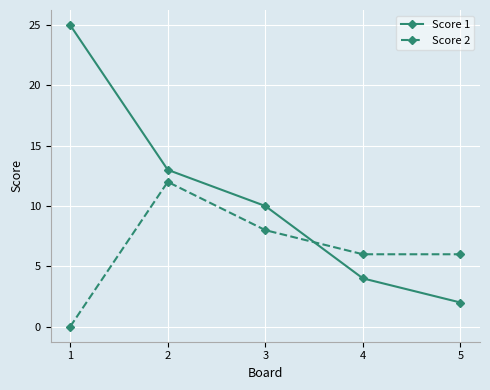

The value of Score 2 at 4 is 2. True or false?

False